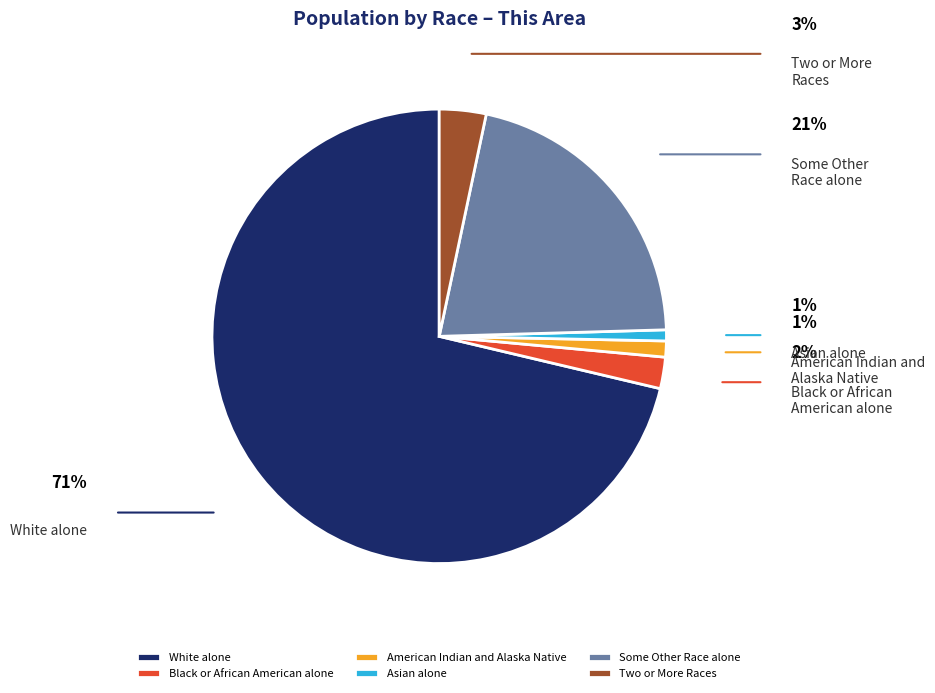

Which category has the biggest portion of the pie?

White alone